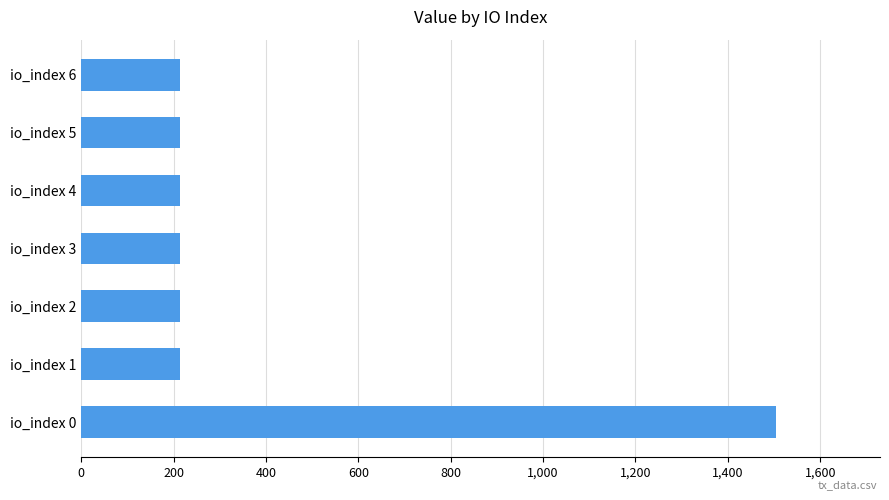

What is the difference between the maximum and minimum values?

1289.0